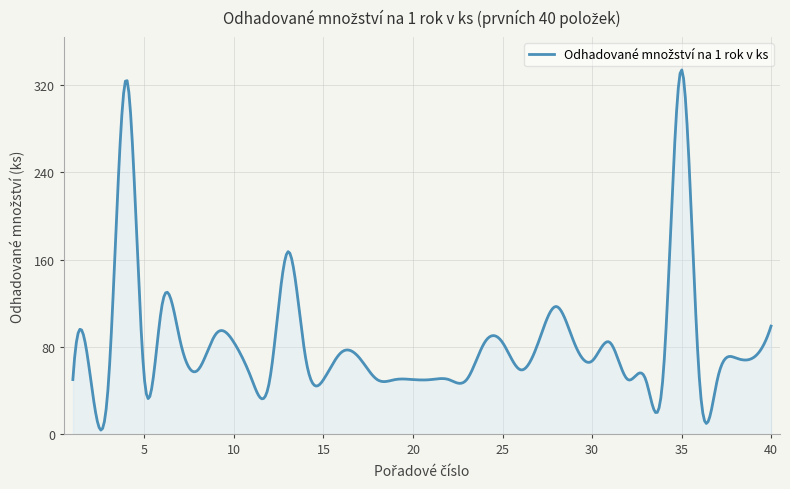

What is the difference between the maximum and minimum values?

330.0